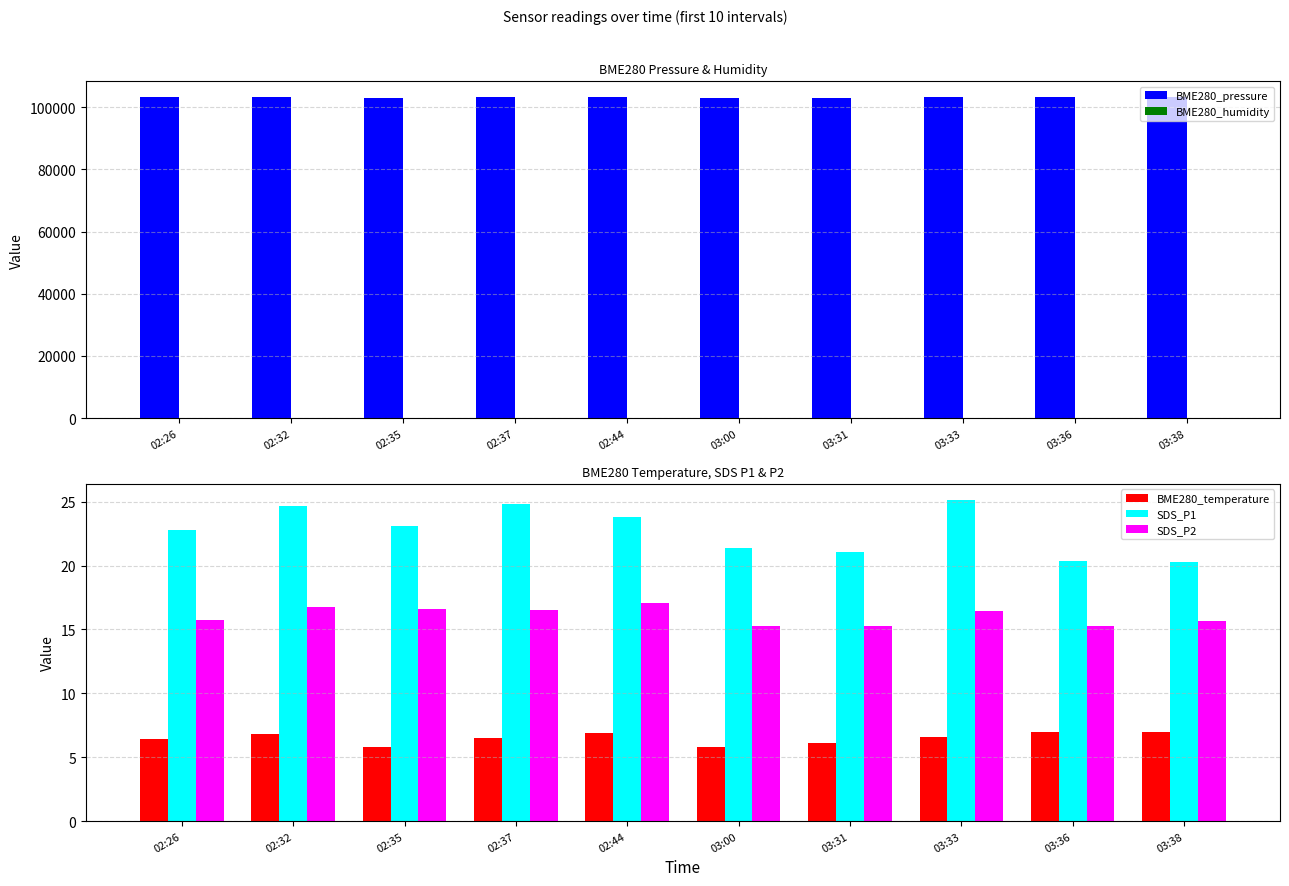

Reading right to left, transcribe all the data shown in this chart.

BME280_pressure: 103172.7	103176.9	103102.0	103034.0	103006.1	103194.1	103143.2	103028.2	103203.6	103133.8
BME280_humidity: 100.0	100.0	100.0	100.0	100.0	100.0	100.0	100.0	100.0	100.0
BME280_temperature: 7.0	7.0	6.5	6.1	5.8	6.9	6.5	5.8	6.8	6.4
SDS_P1: 20.3	20.3	25.1	21.0	21.4	23.8	24.8	23.1	24.6	22.8
SDS_P2: 15.7	15.3	16.4	15.2	15.2	17.1	16.5	16.6	16.8	15.8